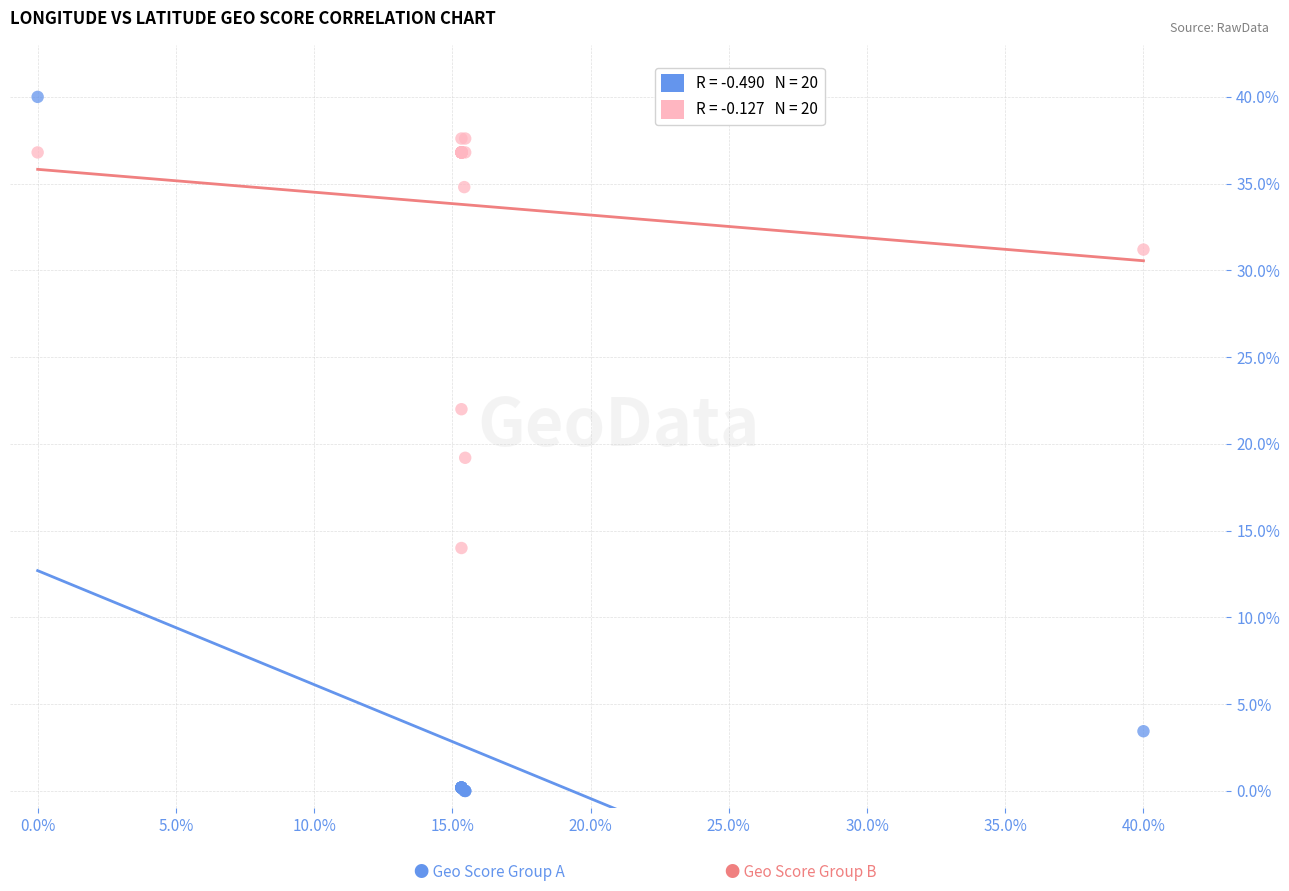

Across all series, what Y value is closest to 20?

19.2